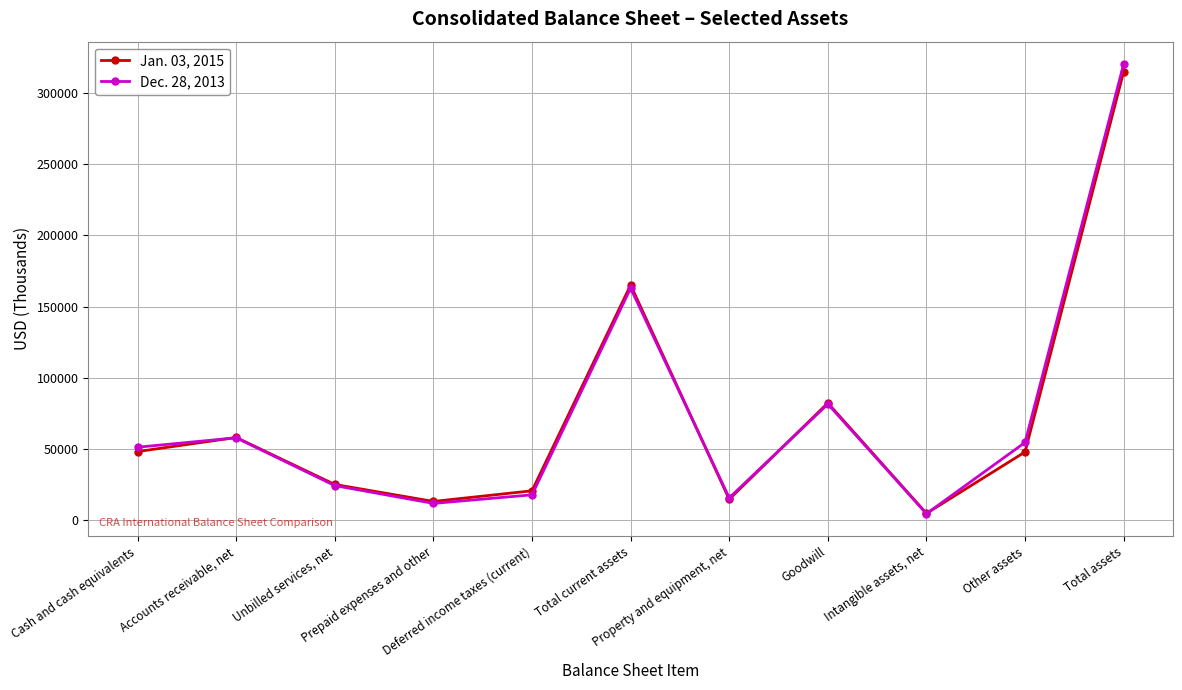

How many interior local valleys does the Dec. 28, 2013 series have?

3